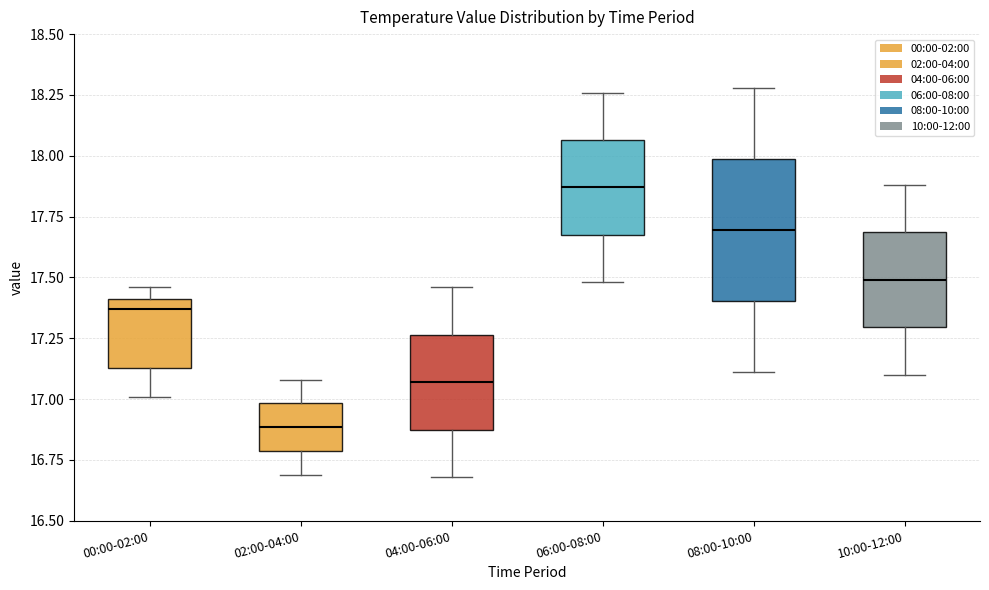

Reading left to right, read every box against the y-axis: the position of its median line, the range the box covers, and the ends of its whiskers. The values are not printed on the chart, so give them approximately, as read against the axis.

00:00-02:00: median 17.35, box 17.15 to 17.40, whiskers 17.00 to 17.45
02:00-04:00: median 16.90, box 16.80 to 17.00, whiskers 16.70 to 17.10
04:00-06:00: median 17.05, box 16.90 to 17.25, whiskers 16.70 to 17.45
06:00-08:00: median 17.85, box 17.70 to 18.05, whiskers 17.50 to 18.25
08:00-10:00: median 17.70, box 17.40 to 18.00, whiskers 17.10 to 18.30
10:00-12:00: median 17.50, box 17.30 to 17.70, whiskers 17.10 to 17.90